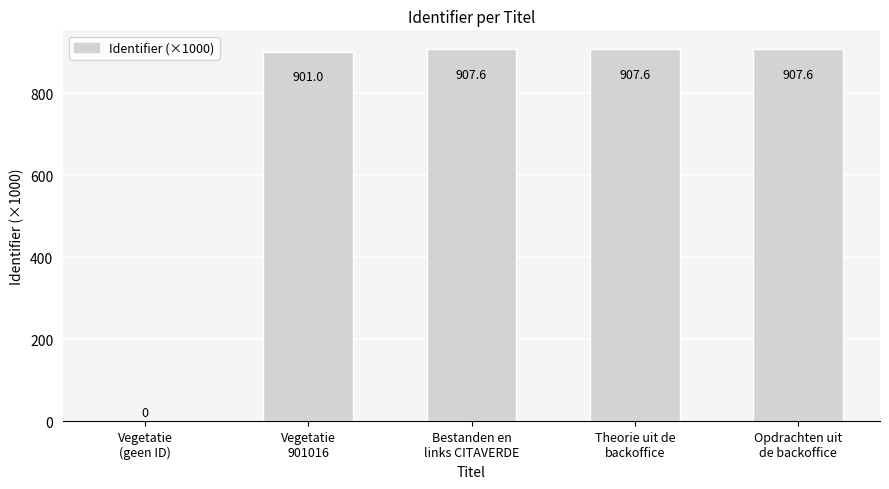

What is the sum of all values?

3623.8